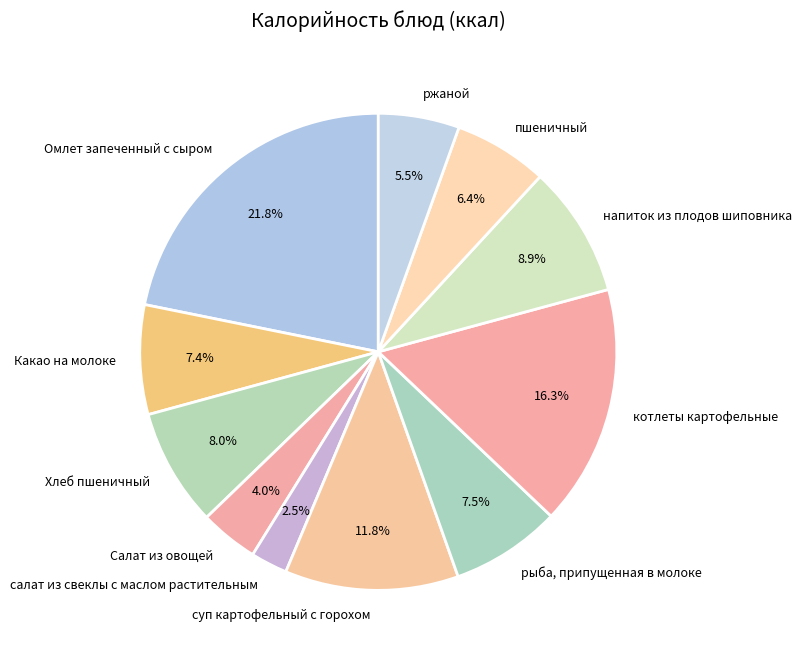

Which has a higher value, пшеничный or напиток из плодов шиповника?

напиток из плодов шиповника